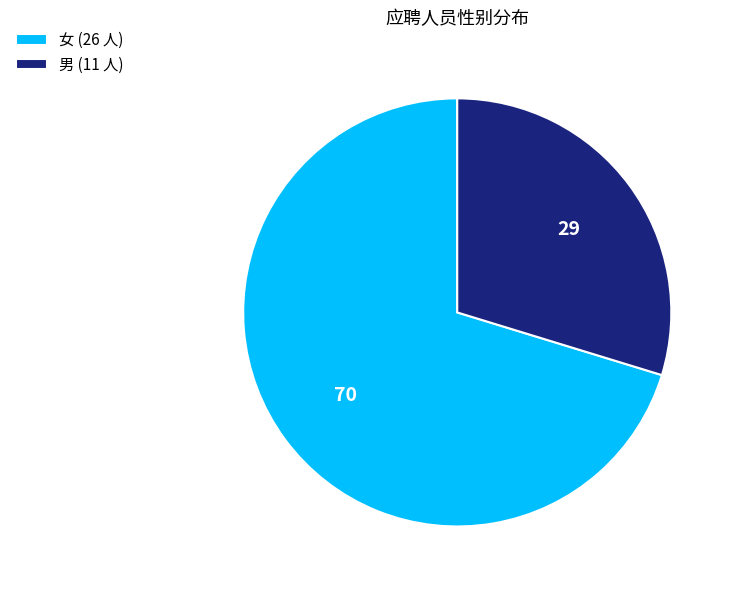

Which has a higher value, 女 or 男?

女